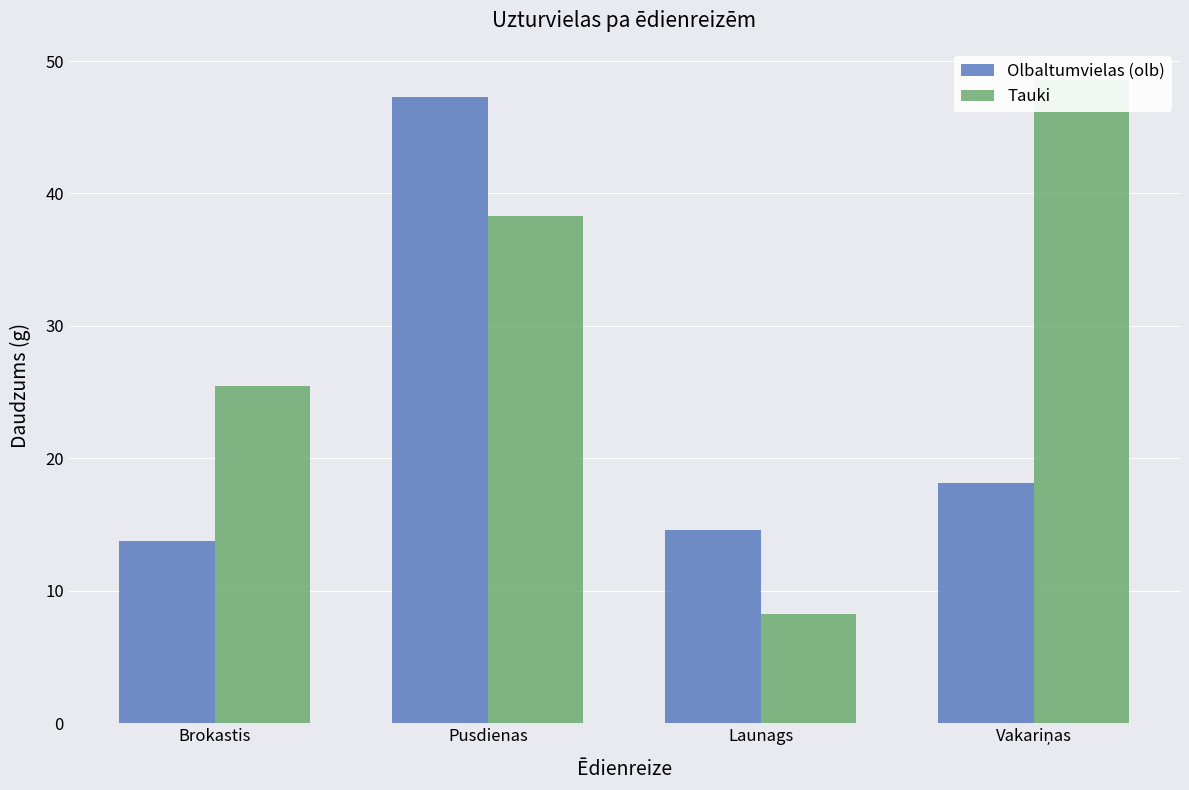

What is the label of the 2nd bar from the left?

Pusdienas